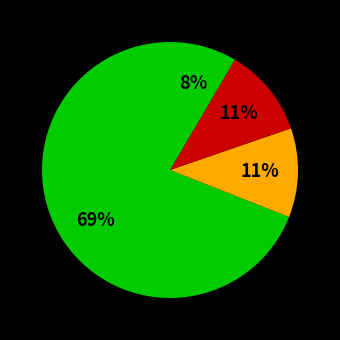

Count the number of slices in the pie.

4